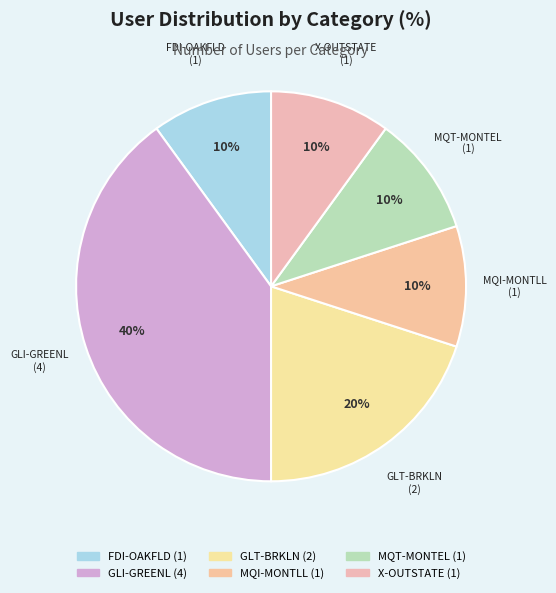

Is it true that FDI-OAKFLD is 10% of the pie?

True